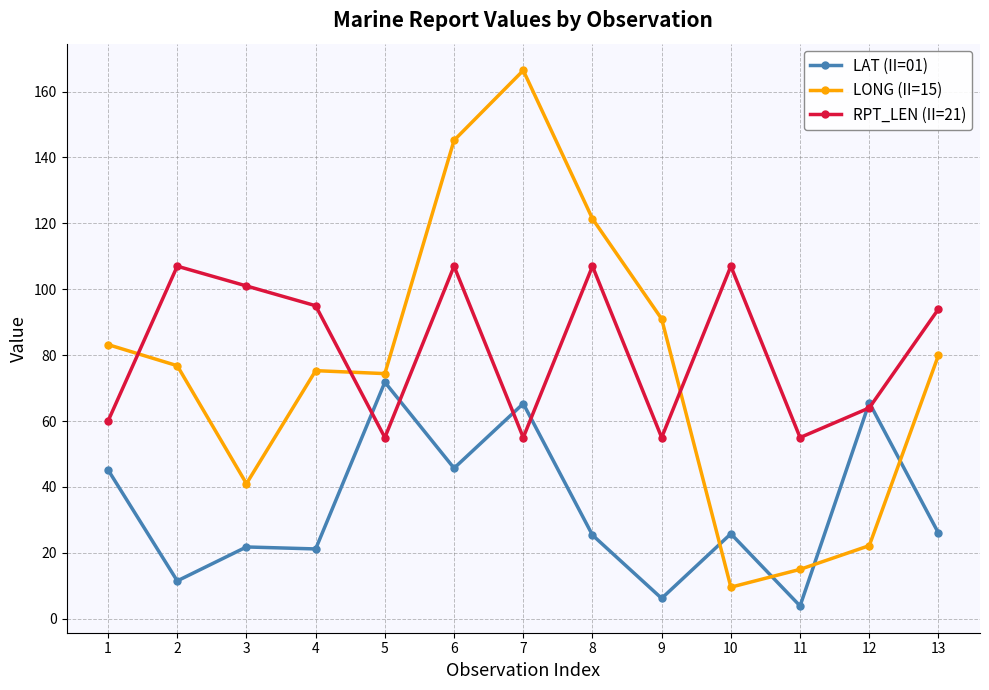

Between 11 and 13, which series saw the biggest shift?

LONG (II=15)